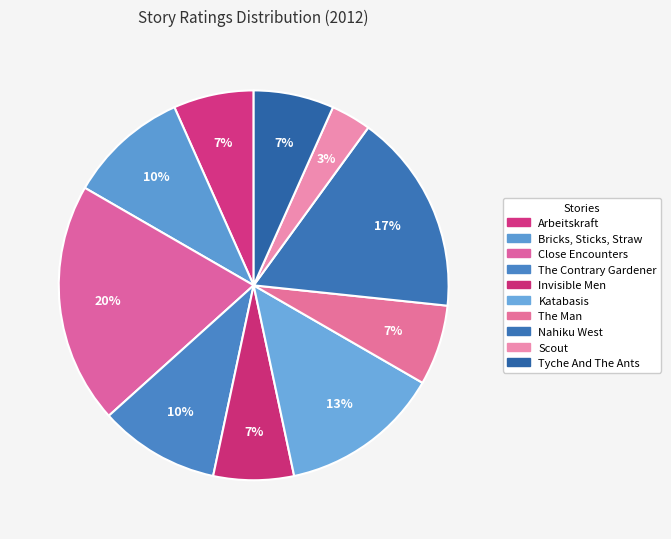

To the nearest percent, what is the combined percentage of Scout and Katabasis?

17%